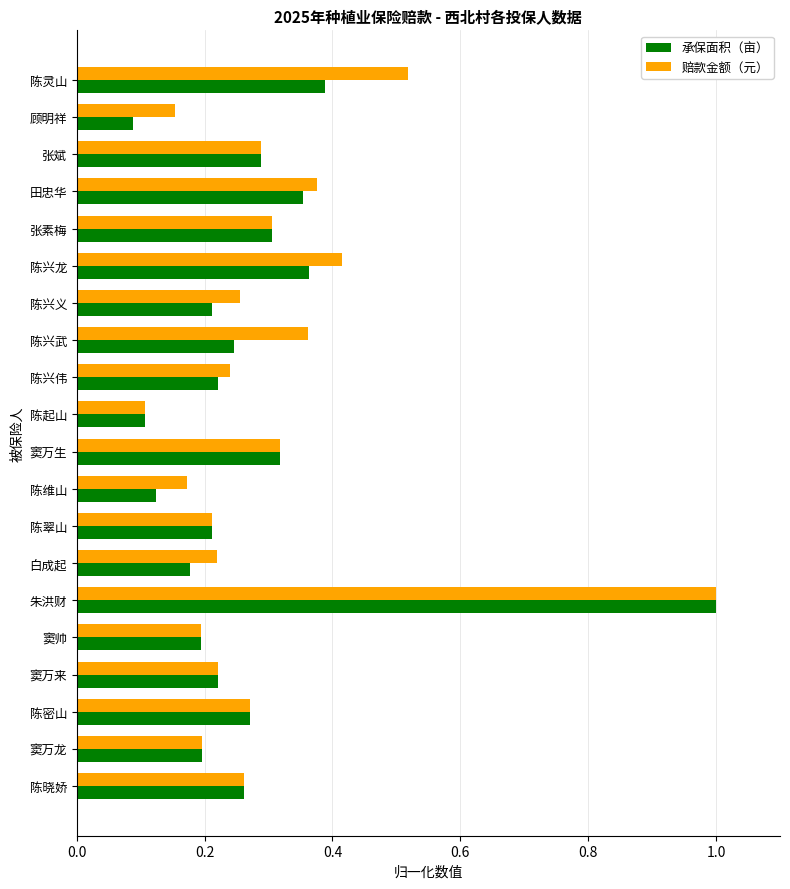

Rank the series at 陈兴龙 from highest to lowest value.

赔款金额（元）, 承保面积（亩）